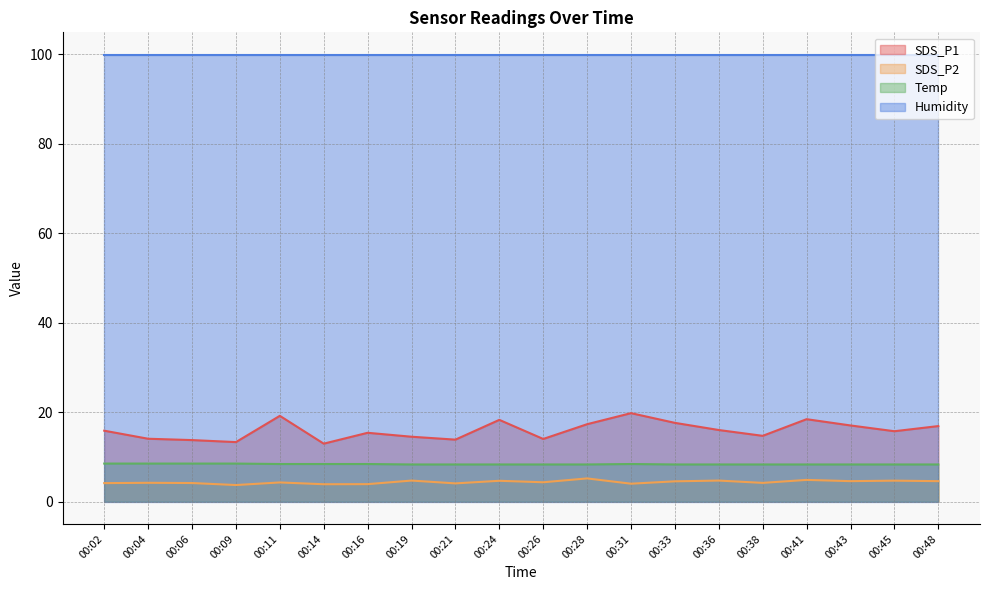

Is the value of Temp at 00:31 greater than the value of SDS_P1 at 00:28?

No